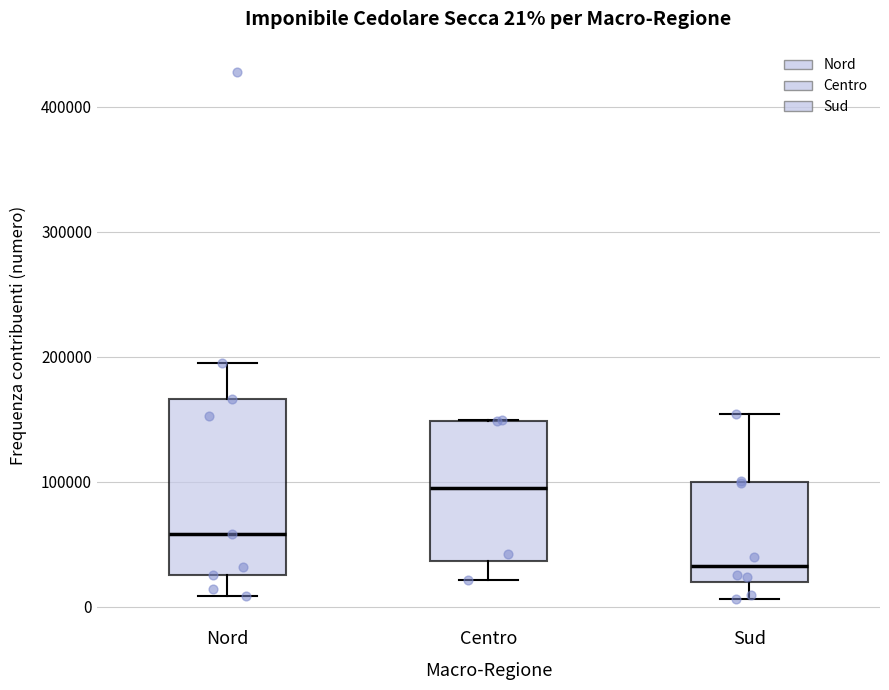

Which box's median line is the highest?

Centro